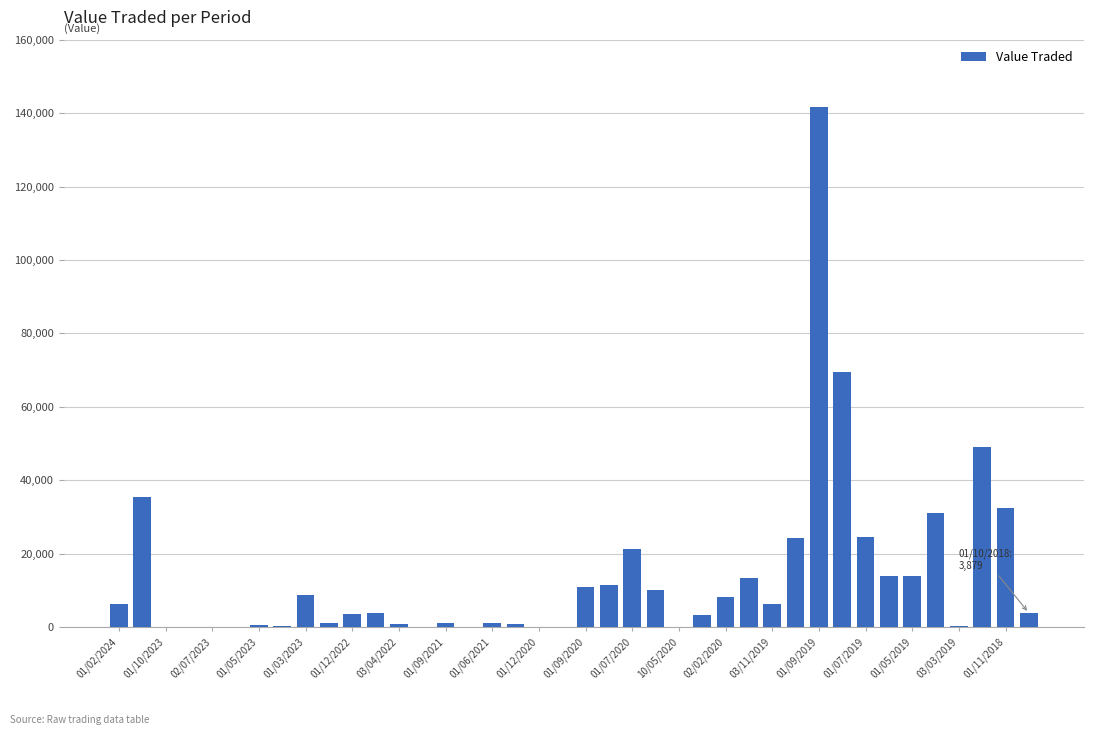

What is the maximum value shown in the chart?

141578